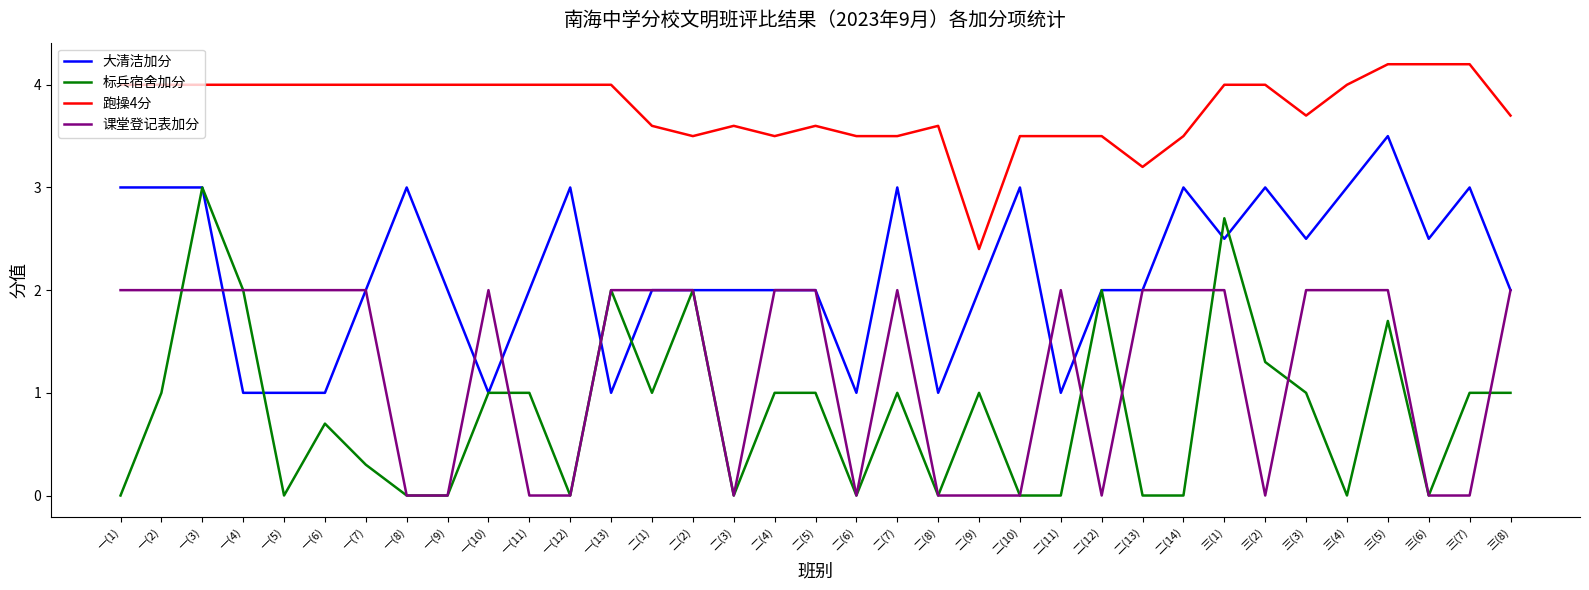

Reading left to right, list all the values displayed in this chart.

大清洁加分: 一(1)=3.0	一(2)=3.0	一(3)=3.0	一(4)=1.0	一(5)=1.0	一(6)=1.0	一(7)=2.0	一(8)=3.0	一(9)=2.0	一(10)=1.0	一(11)=2.0	一(12)=3.0	一(13)=1.0	二(1)=2.0	二(2)=2.0	二(3)=2.0	二(4)=2.0	二(5)=2.0	二(6)=1.0	二(7)=3.0	二(8)=1.0	二(9)=2.0	二(10)=3.0	二(11)=1.0	二(12)=2.0	二(13)=2.0	二(14)=3.0	三(1)=2.5	三(2)=3.0	三(3)=2.5	三(4)=3.0	三(5)=3.5	三(6)=2.5	三(7)=3.0	三(8)=2.0
标兵宿舍加分: 一(1)=0.0	一(2)=1.0	一(3)=3.0	一(4)=2.0	一(5)=0.0	一(6)=0.7	一(7)=0.3	一(8)=0.0	一(9)=0.0	一(10)=1.0	一(11)=1.0	一(12)=0.0	一(13)=2.0	二(1)=1.0	二(2)=2.0	二(3)=0.0	二(4)=1.0	二(5)=1.0	二(6)=0.0	二(7)=1.0	二(8)=0.0	二(9)=1.0	二(10)=0.0	二(11)=0.0	二(12)=2.0	二(13)=0.0	二(14)=0.0	三(1)=2.7	三(2)=1.3	三(3)=1.0	三(4)=0.0	三(5)=1.7	三(6)=0.0	三(7)=1.0	三(8)=1.0
跑操4分: 一(1)=4.0	一(2)=4.0	一(3)=4.0	一(4)=4.0	一(5)=4.0	一(6)=4.0	一(7)=4.0	一(8)=4.0	一(9)=4.0	一(10)=4.0	一(11)=4.0	一(12)=4.0	一(13)=4.0	二(1)=3.6	二(2)=3.5	二(3)=3.6	二(4)=3.5	二(5)=3.6	二(6)=3.5	二(7)=3.5	二(8)=3.6	二(9)=2.4	二(10)=3.5	二(11)=3.5	二(12)=3.5	二(13)=3.2	二(14)=3.5	三(1)=4.0	三(2)=4.0	三(3)=3.7	三(4)=4.0	三(5)=4.2	三(6)=4.2	三(7)=4.2	三(8)=3.7
课堂登记表加分: 一(1)=2.0	一(2)=2.0	一(3)=2.0	一(4)=2.0	一(5)=2.0	一(6)=2.0	一(7)=2.0	一(8)=0.0	一(9)=0.0	一(10)=2.0	一(11)=0.0	一(12)=0.0	一(13)=2.0	二(1)=2.0	二(2)=2.0	二(3)=0.0	二(4)=2.0	二(5)=2.0	二(6)=0.0	二(7)=2.0	二(8)=0.0	二(9)=0.0	二(10)=0.0	二(11)=2.0	二(12)=0.0	二(13)=2.0	二(14)=2.0	三(1)=2.0	三(2)=0.0	三(3)=2.0	三(4)=2.0	三(5)=2.0	三(6)=0.0	三(7)=0.0	三(8)=2.0